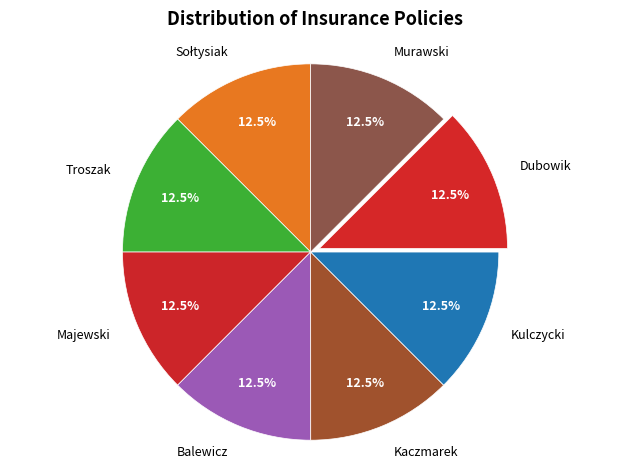

What percentage is NOT represented by Kaczmarek?

87.5%